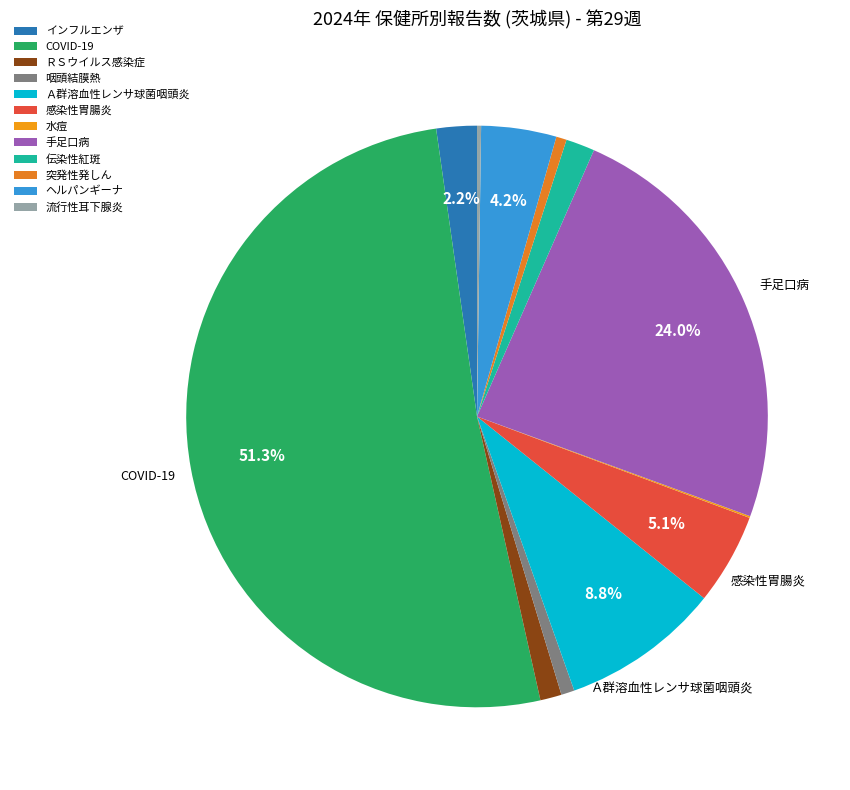

Which category accounts for the majority?

COVID-19